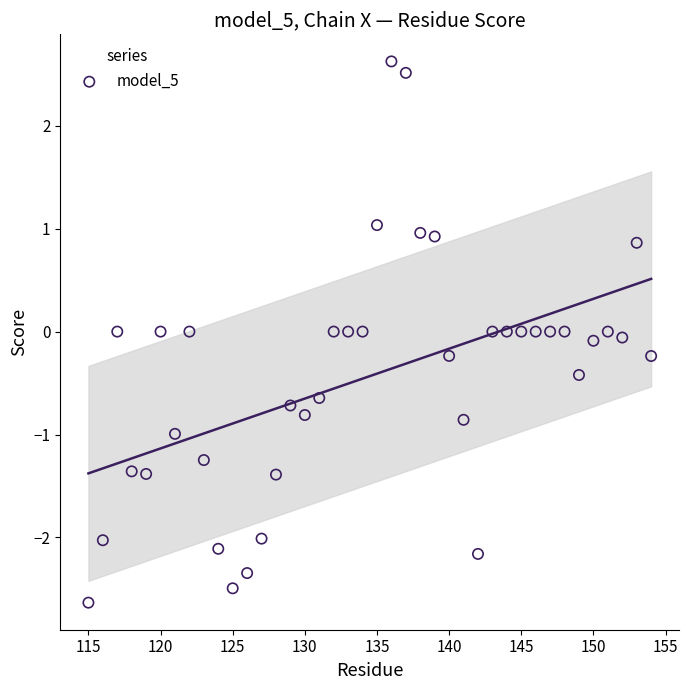

What is the range of Y values (max minus min)?

5.3